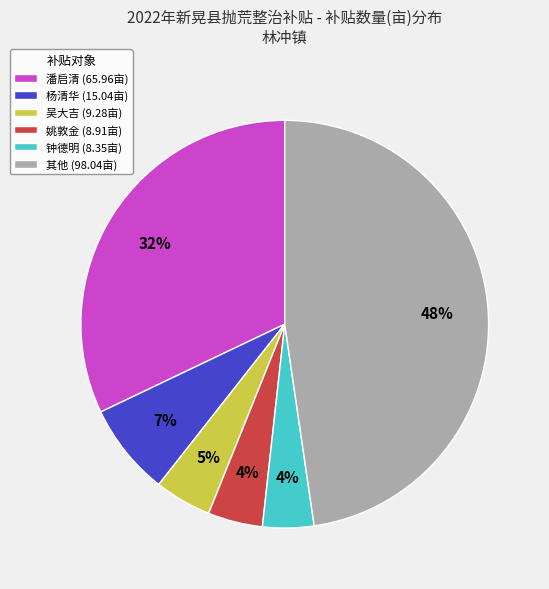

Is there a majority slice in this chart?

No